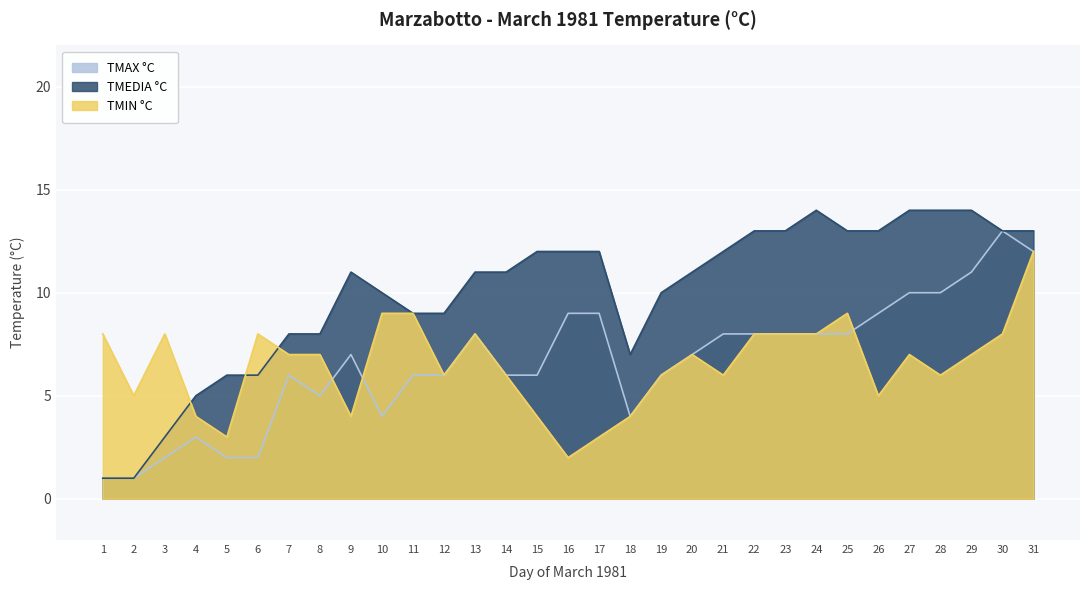

At which category is the sum across all series the highest?

31